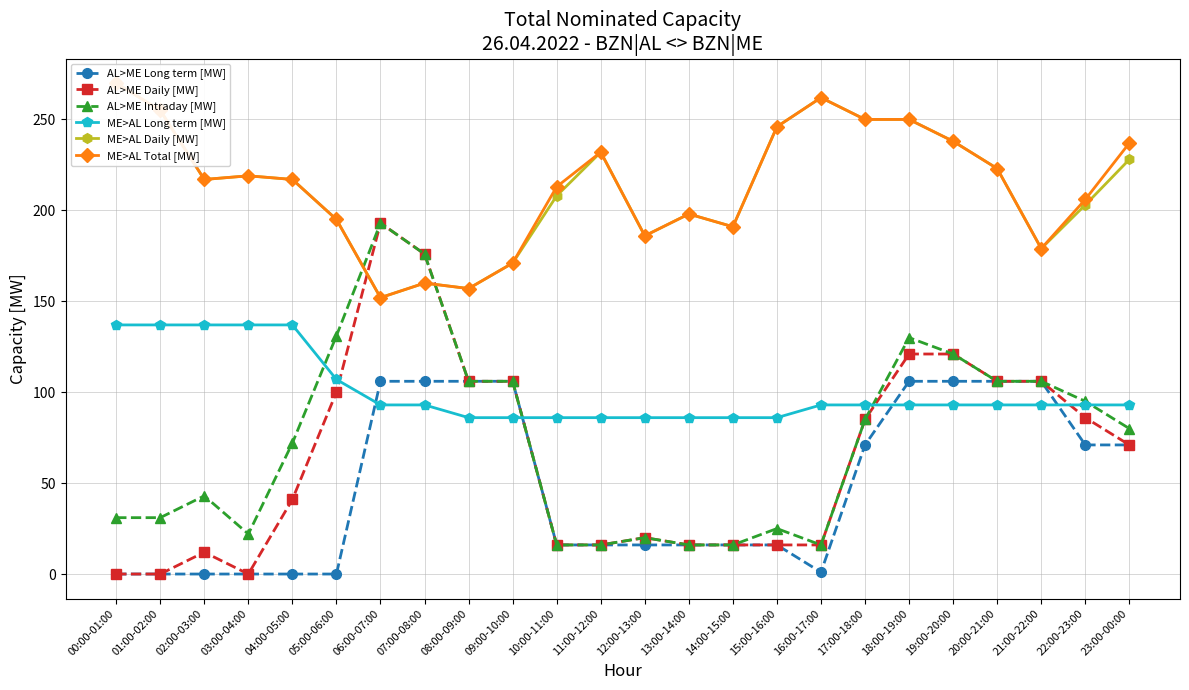

At which category is the sum across all series the highest?

18:00-19:00